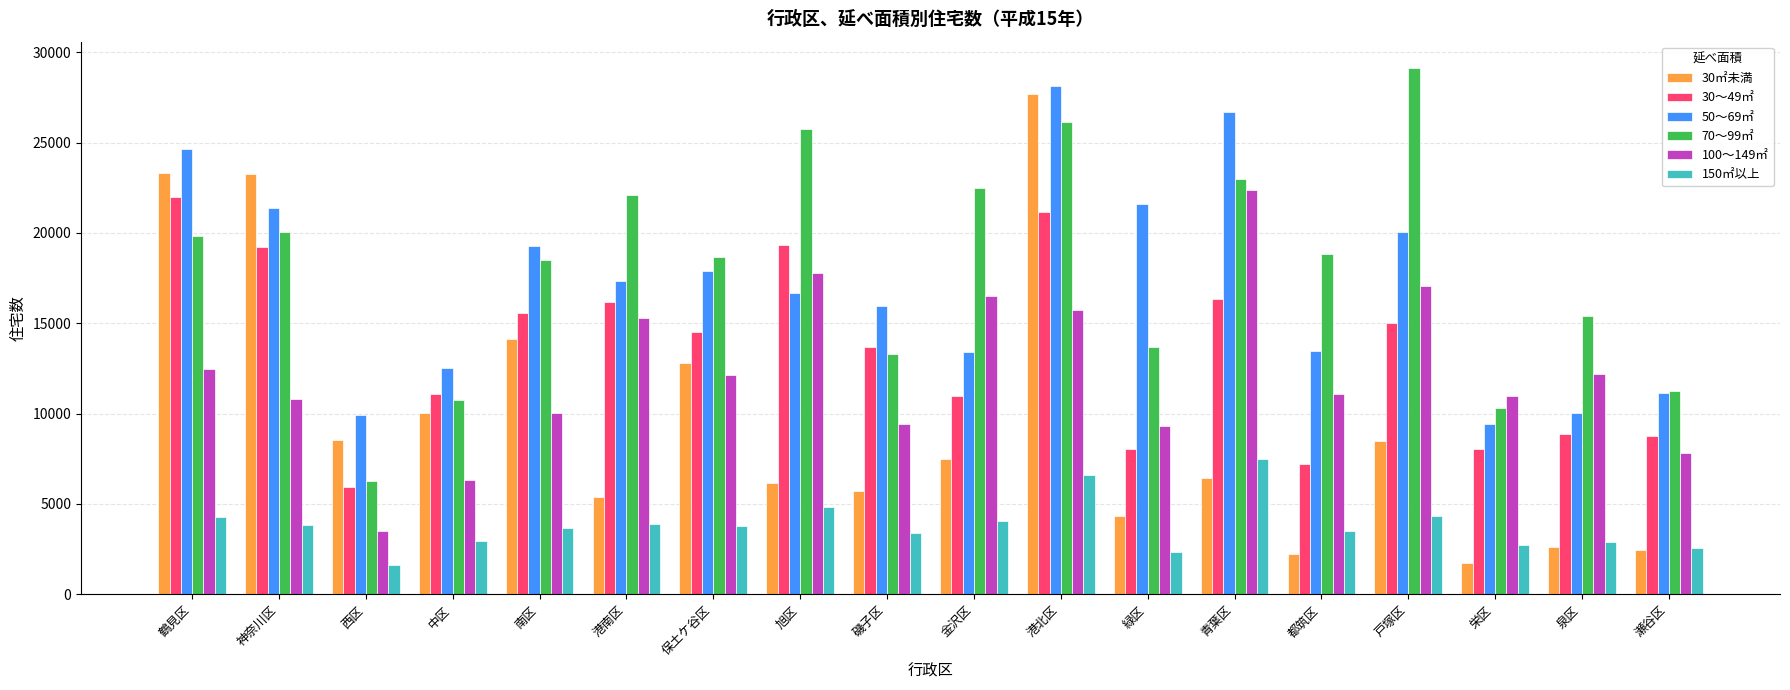

Which category has the lowest value in the 100～149㎡ series?

西区